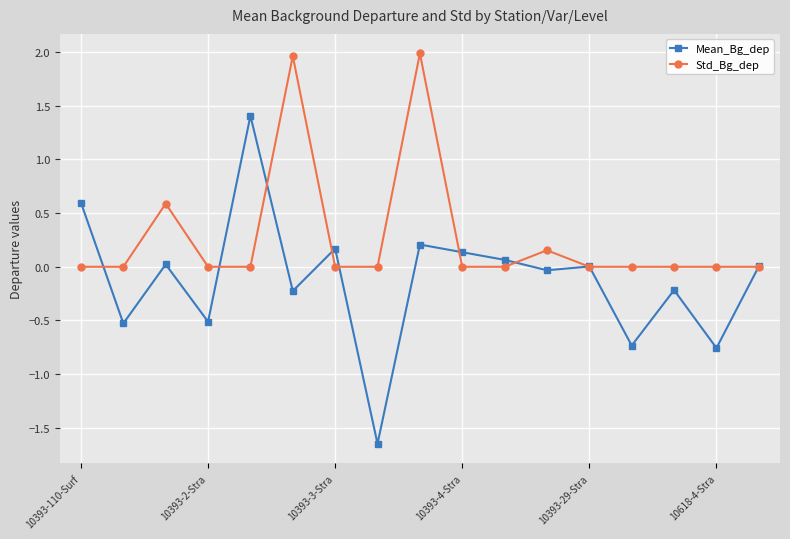

True or false: Mean_Bg_dep and Std_Bg_dep intersect in this chart.

True